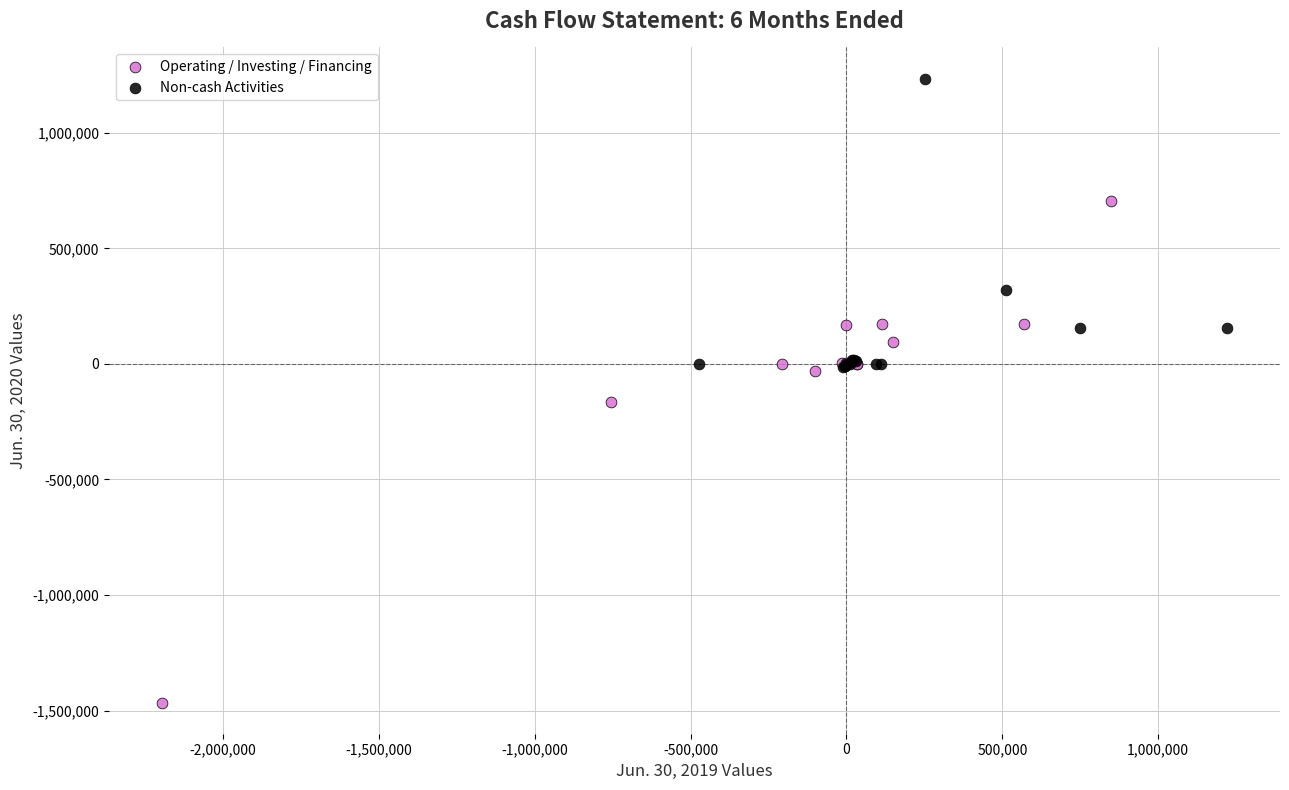

Which series reaches the minimum Y coordinate?

Operating / Investing / Financing